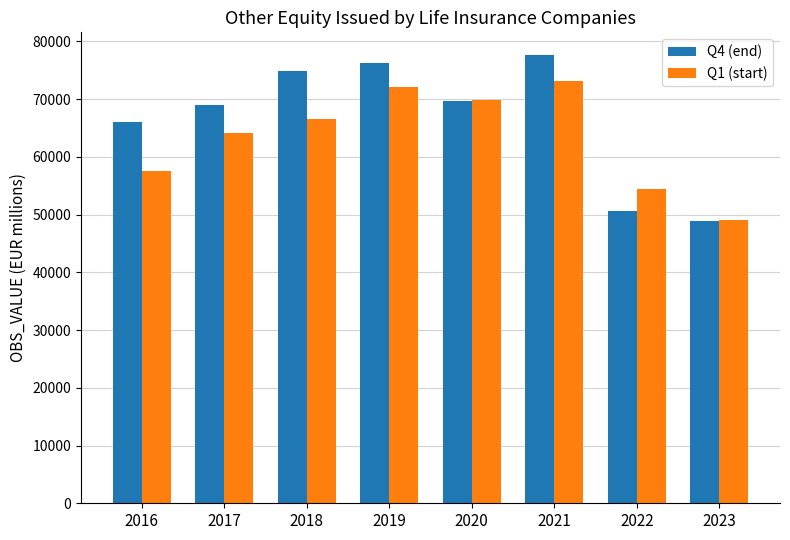

What are all the series names shown in the legend?

Q4 (end), Q1 (start)